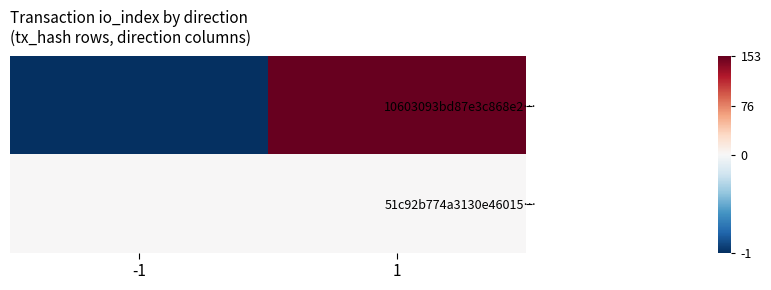

Reading left to right, list all the values displayed in this chart.

10603093bd87e3c868e2…: -1=-1	1=153
51c92b774a3130e46015…: -1=0	1=1